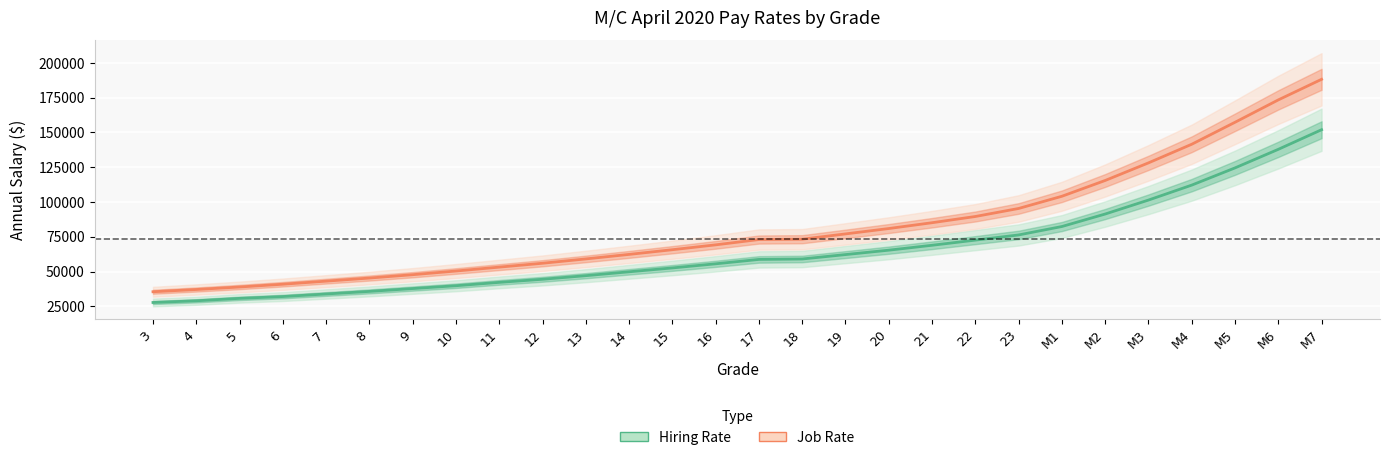

What is the smallest value displayed?

27760